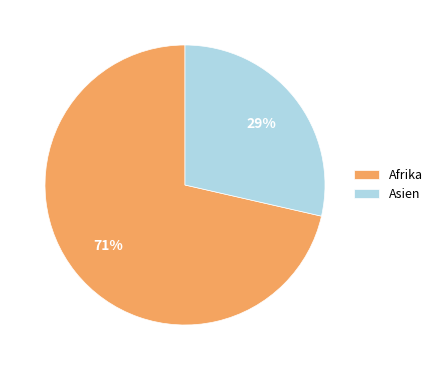

Approximately how many times larger is the value at Asien compared to Afrika?

0.4